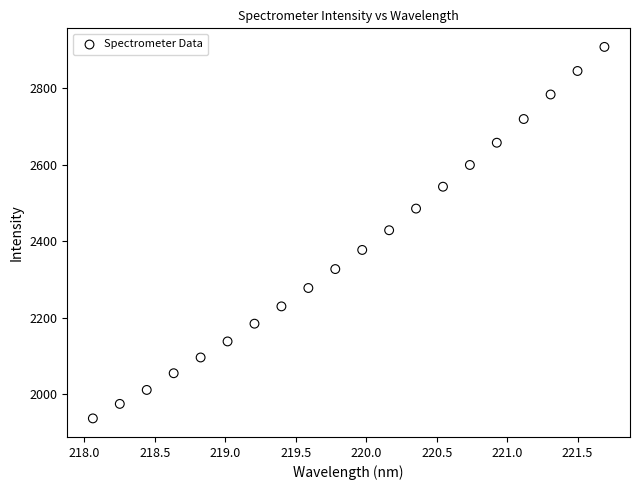

What is the range of X values (max minus min)?

3.6